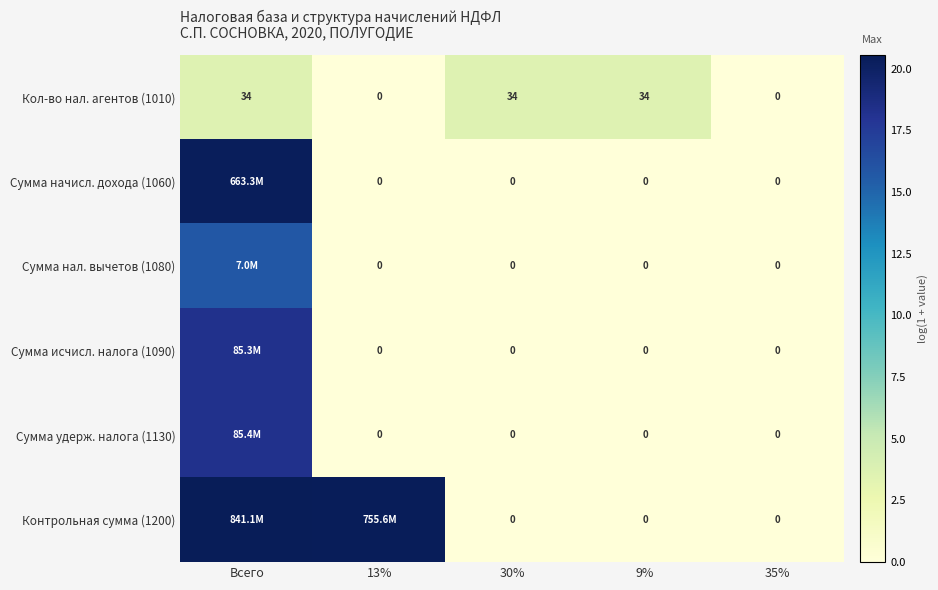

What is the total value across all series at 13%?

20.4